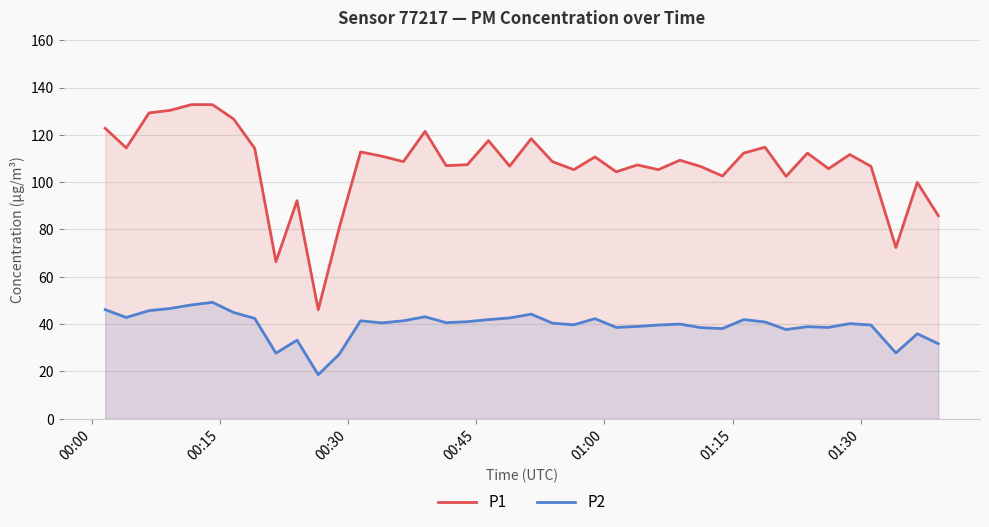

What is the value of the P2 point at the 11th from the left?

18.6